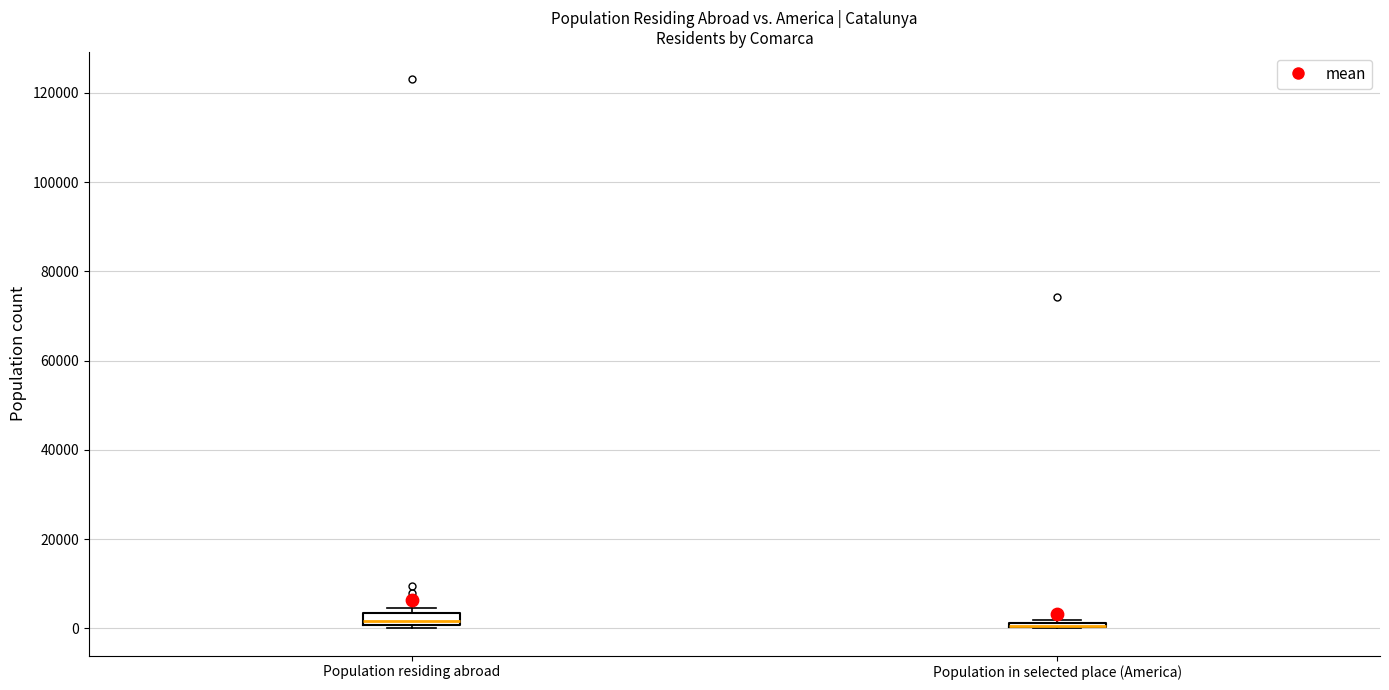

Where is the upper edge of the box for Population in selected place (America) on the y-axis? The values are not printed on the chart, so give them approximately, as read against the axis.

2000